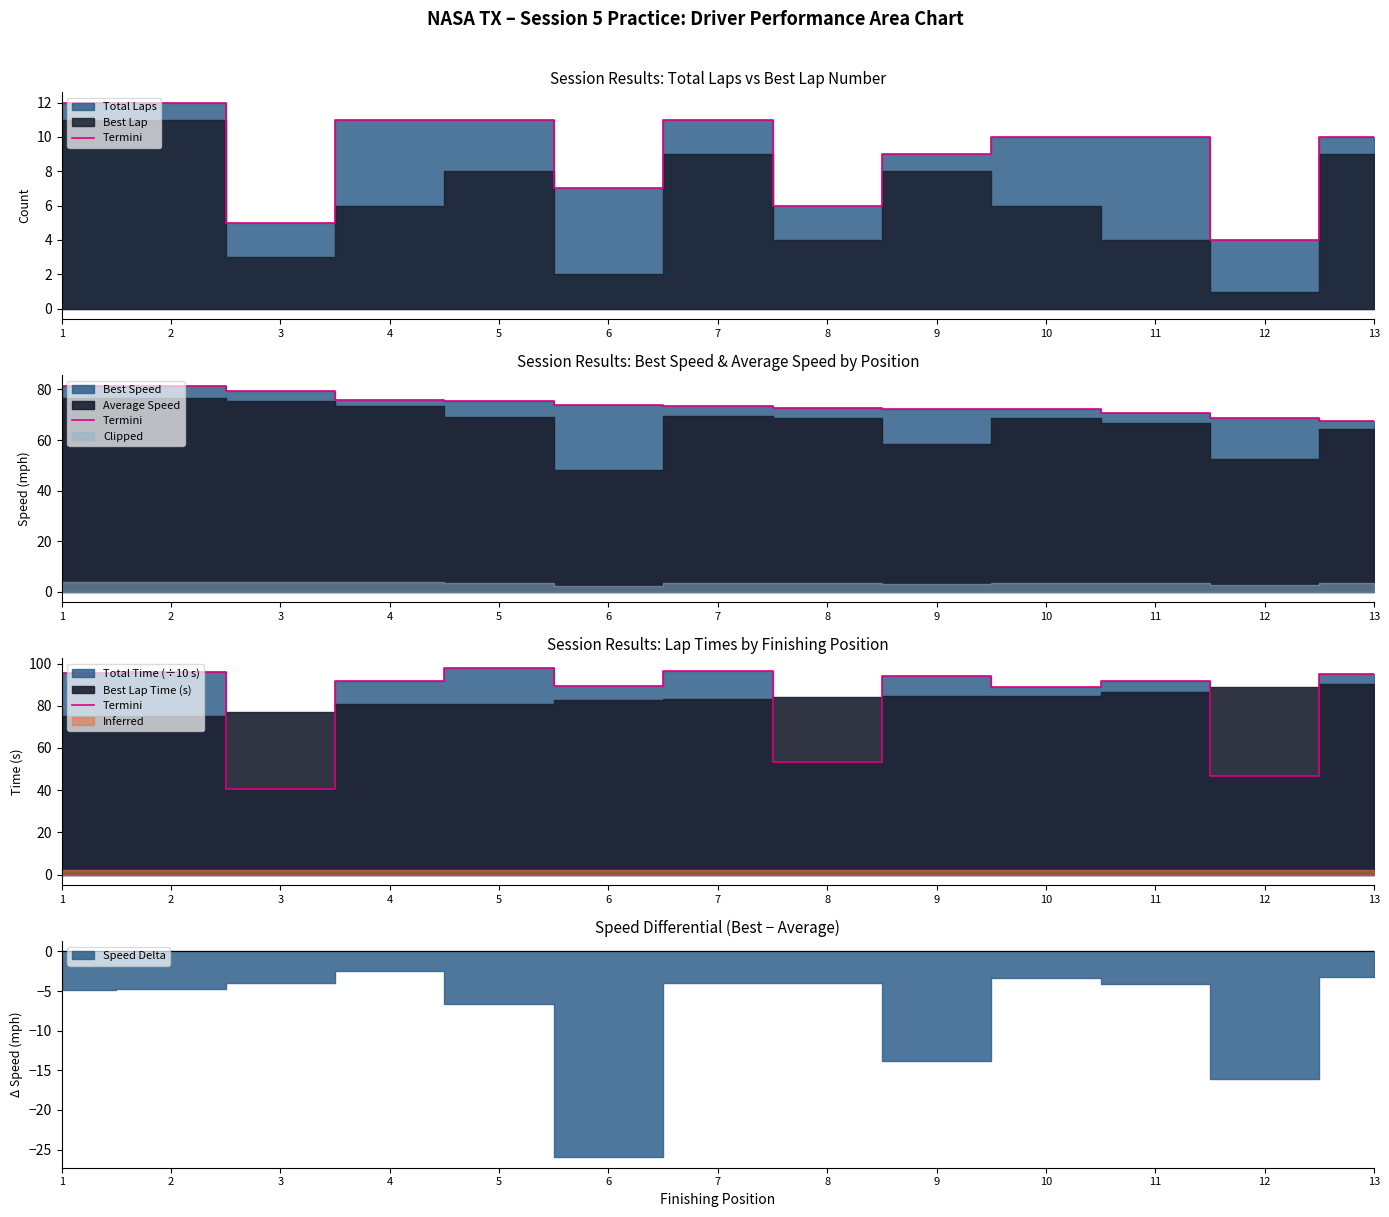

What is the greatest value displayed?

97.7